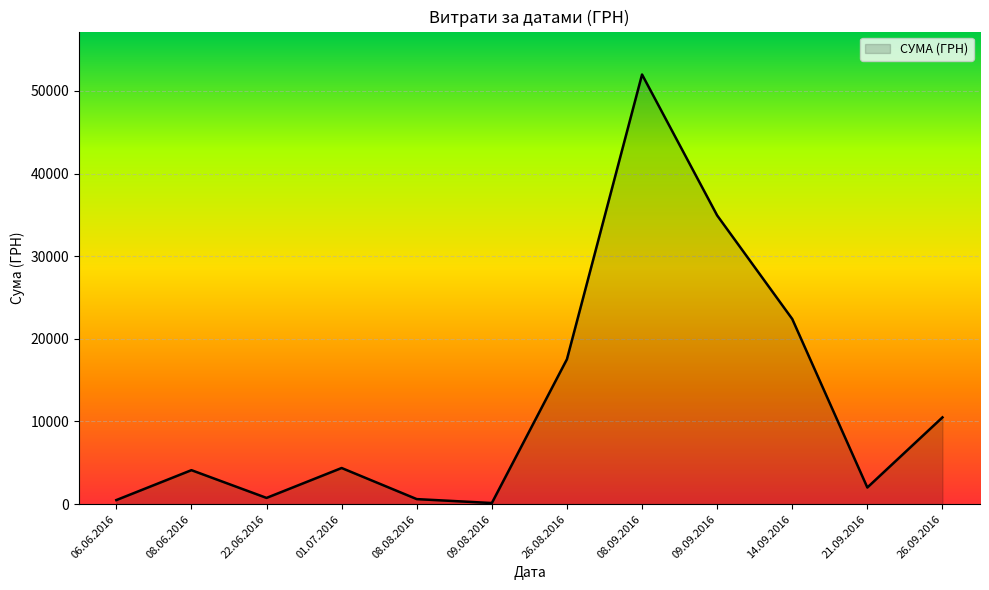

True or false: there are more than 2 points higher than both neighbors.

True